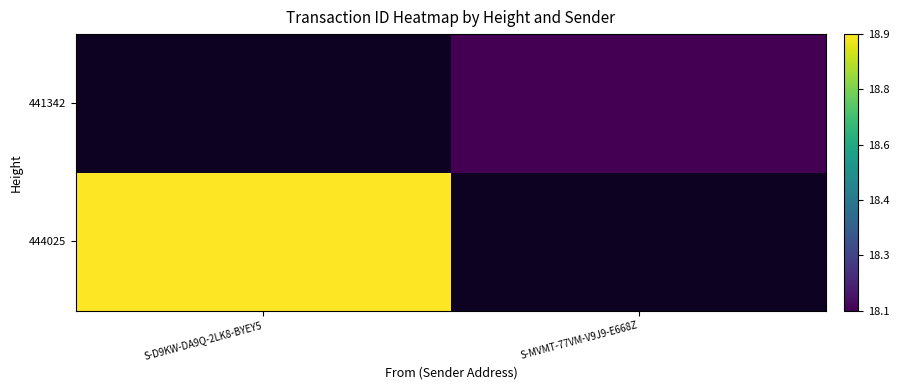

Is the value of 444025 at S-MVMT-77VM-V9J9-E668Z greater than the value of 441342 at S-D9KW-DA9Q-2LK8-BYEY5?

No